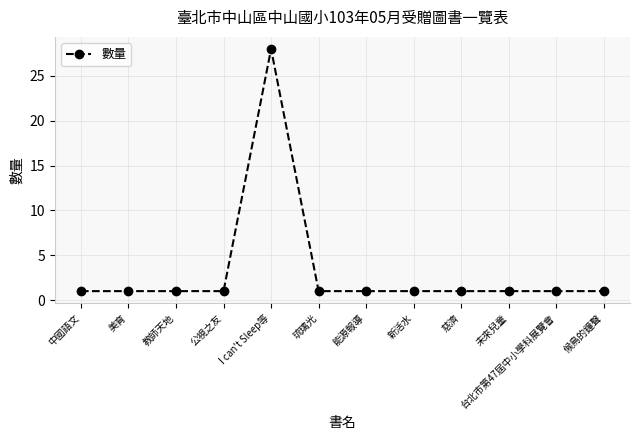

Reading left to right, list all the values displayed in this chart.

1	1	1	1	28	1	1	1	1	1	1	1